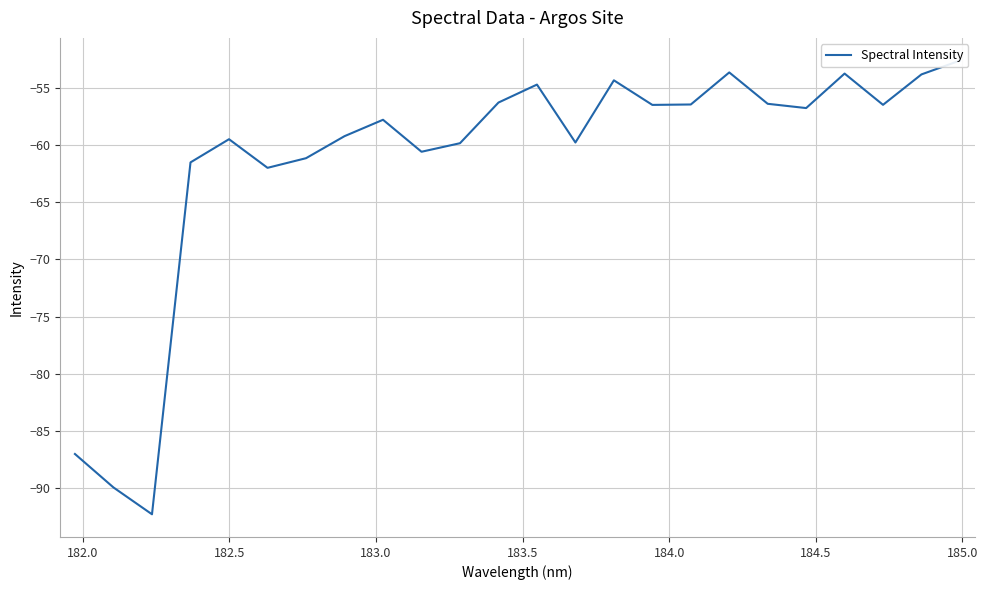

How many lines are shown in the chart?

1